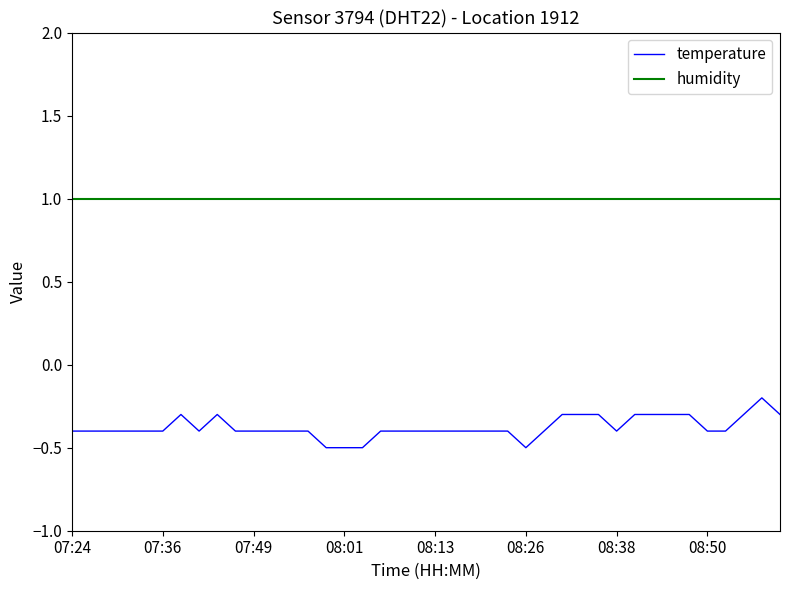

What is the average value of the humidity series?

1.0